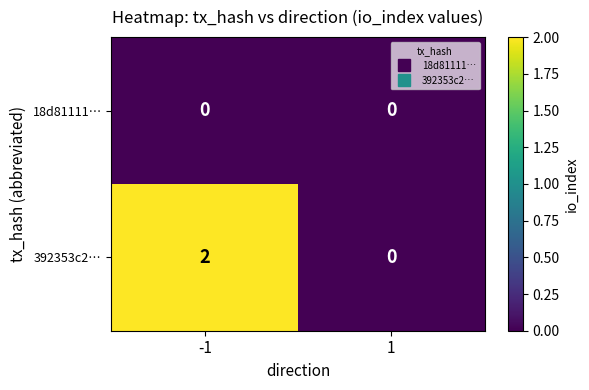

Count the number of data series in this chart.

2